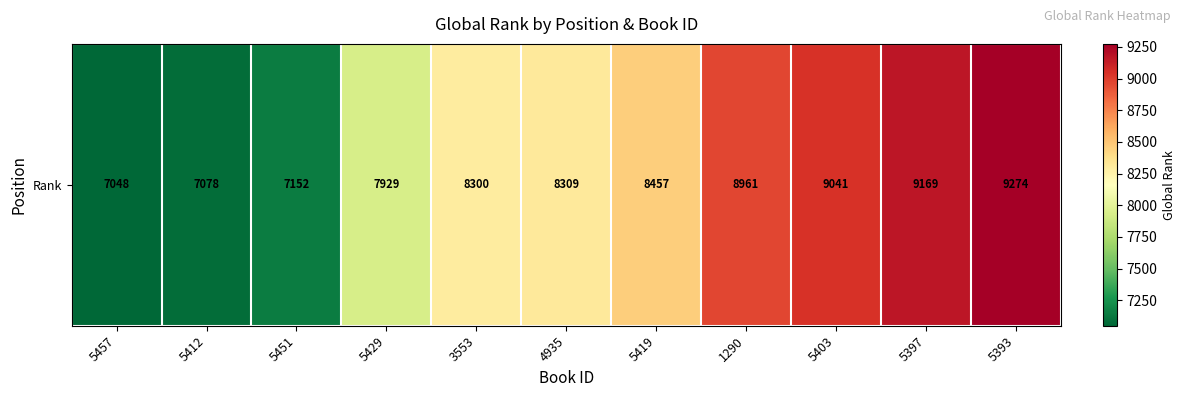

Where is the data nearest to the value 8161?

3553